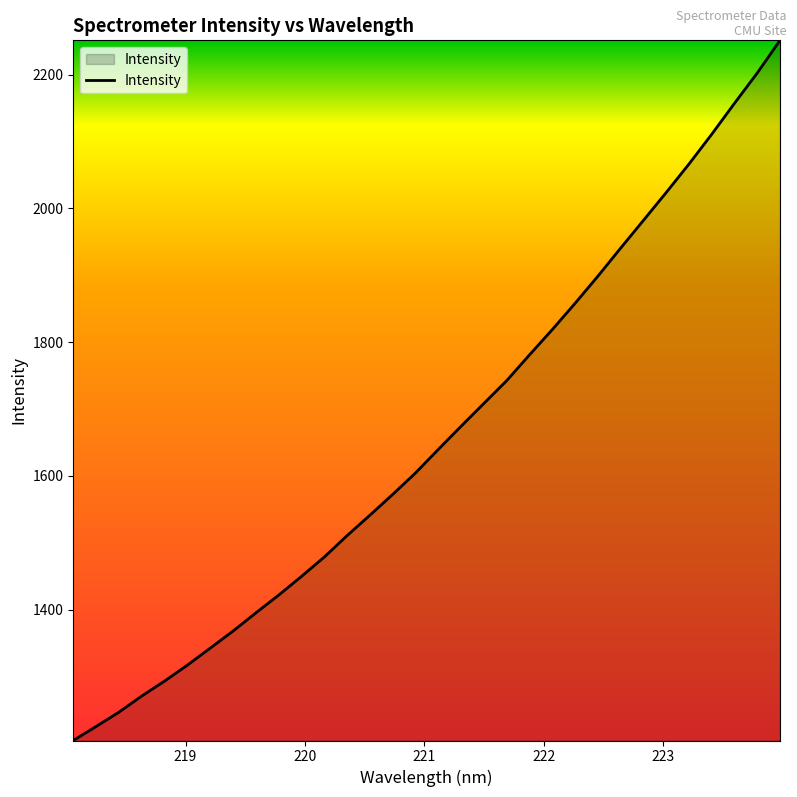

What is the minimum value shown in the chart?

1204.2